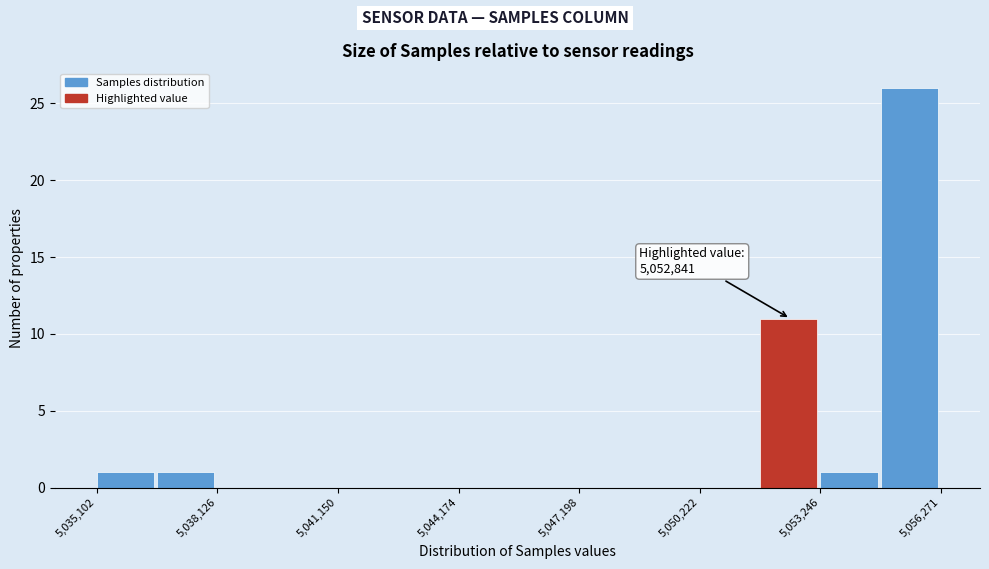

Around what value on the x-axis is the tallest bar? Give the approximate position of its centre, as read against the axis.

5055500